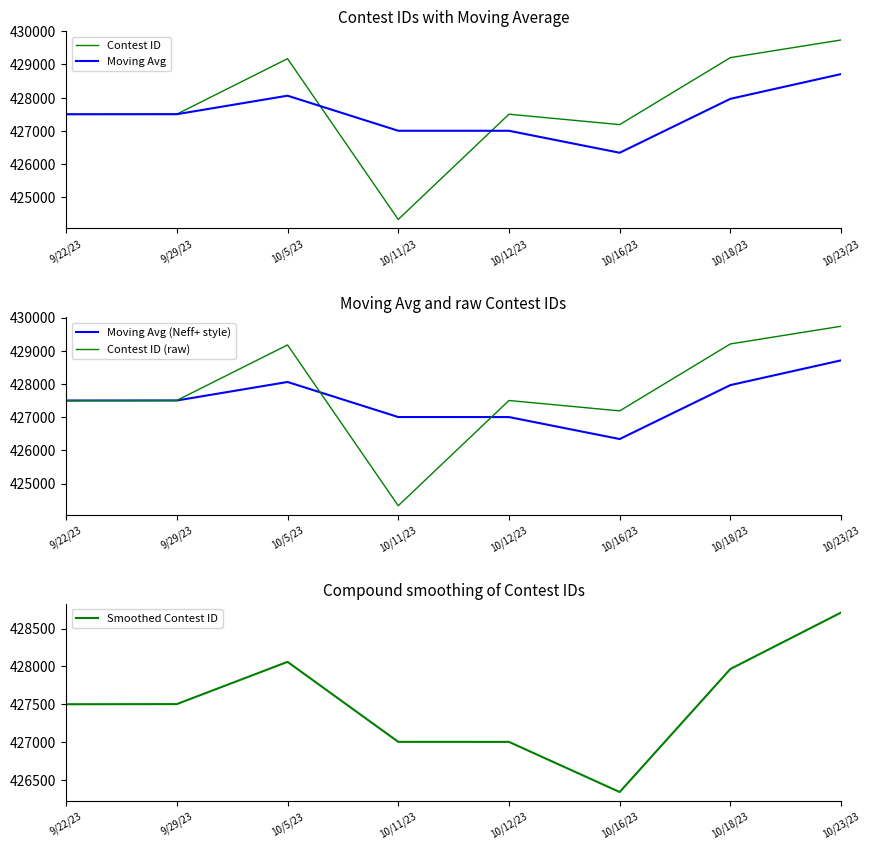

True or false: Smoothed Contest ID has a value of 198322.2 at 10/12/23.

False